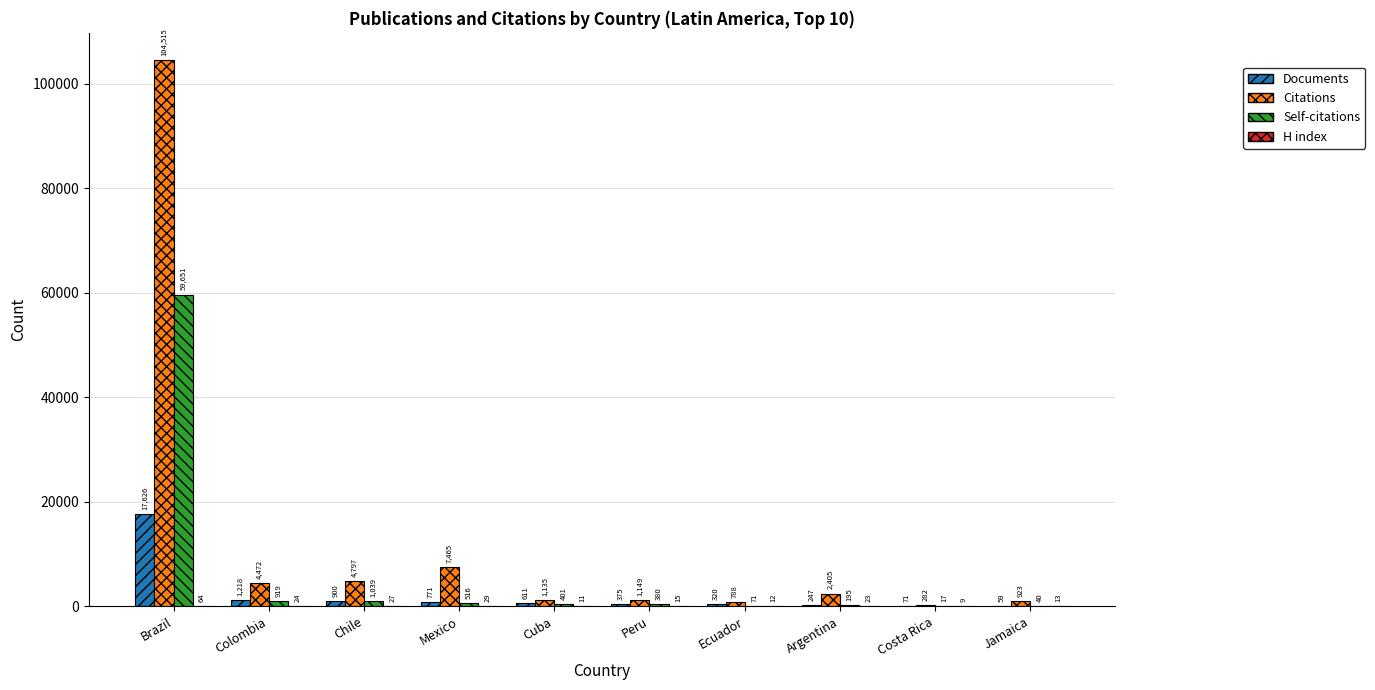

The Self-citations series shows 919 at Colombia. True or false?

True